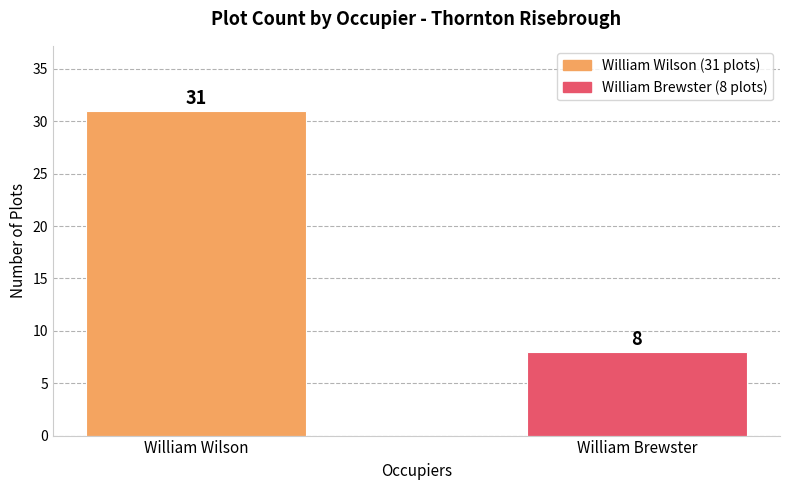

How many values are between 8 and 31?

2